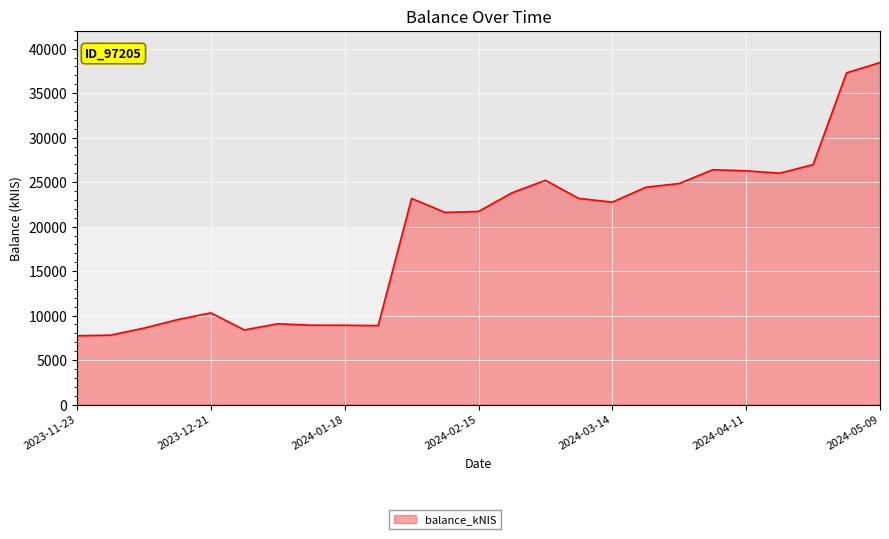

What is the greatest value displayed?

38440.6